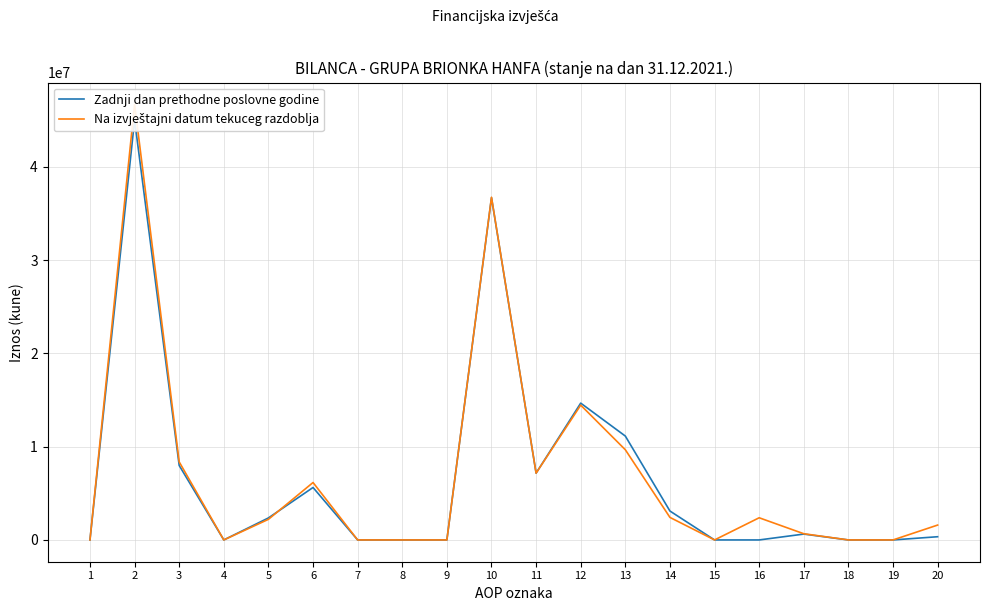

Rank the series at 16 from highest to lowest value.

Na izvještajni datum tekuceg razdoblja, Zadnji dan prethodne poslovne godine